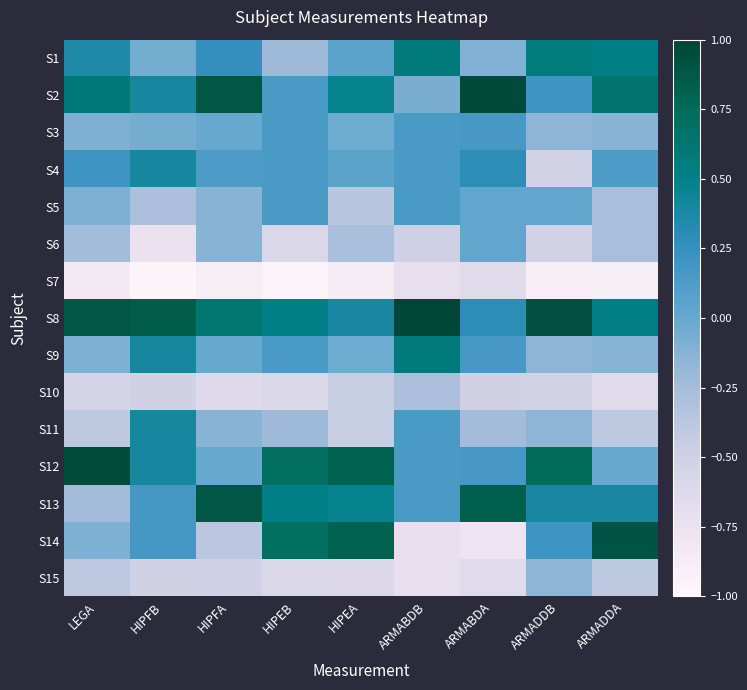

Which has a higher value, ARMADDA or HIPEA?

ARMADDA